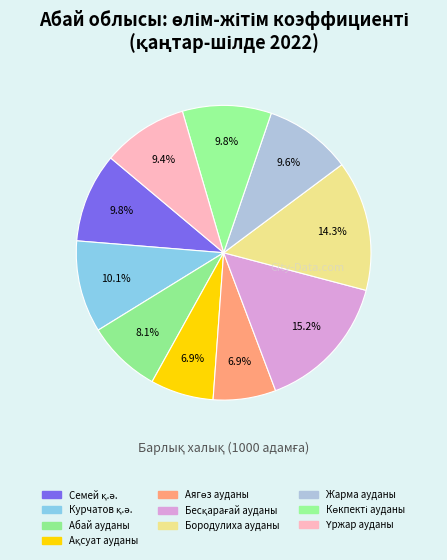

How many slices are in this pie chart?

10